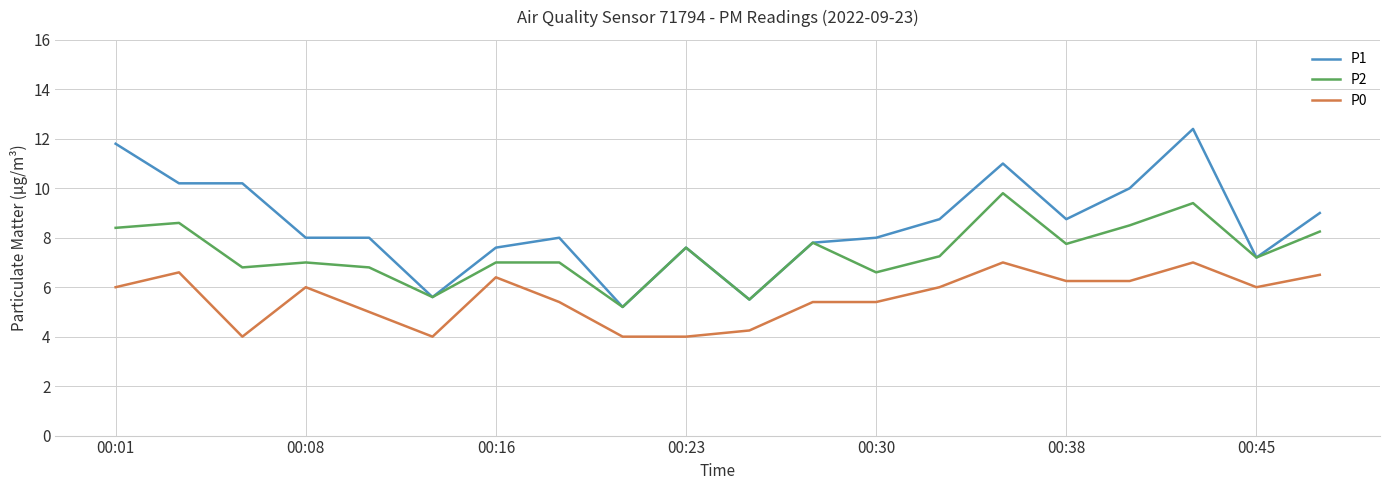

What is the maximum value for P1?

12.4